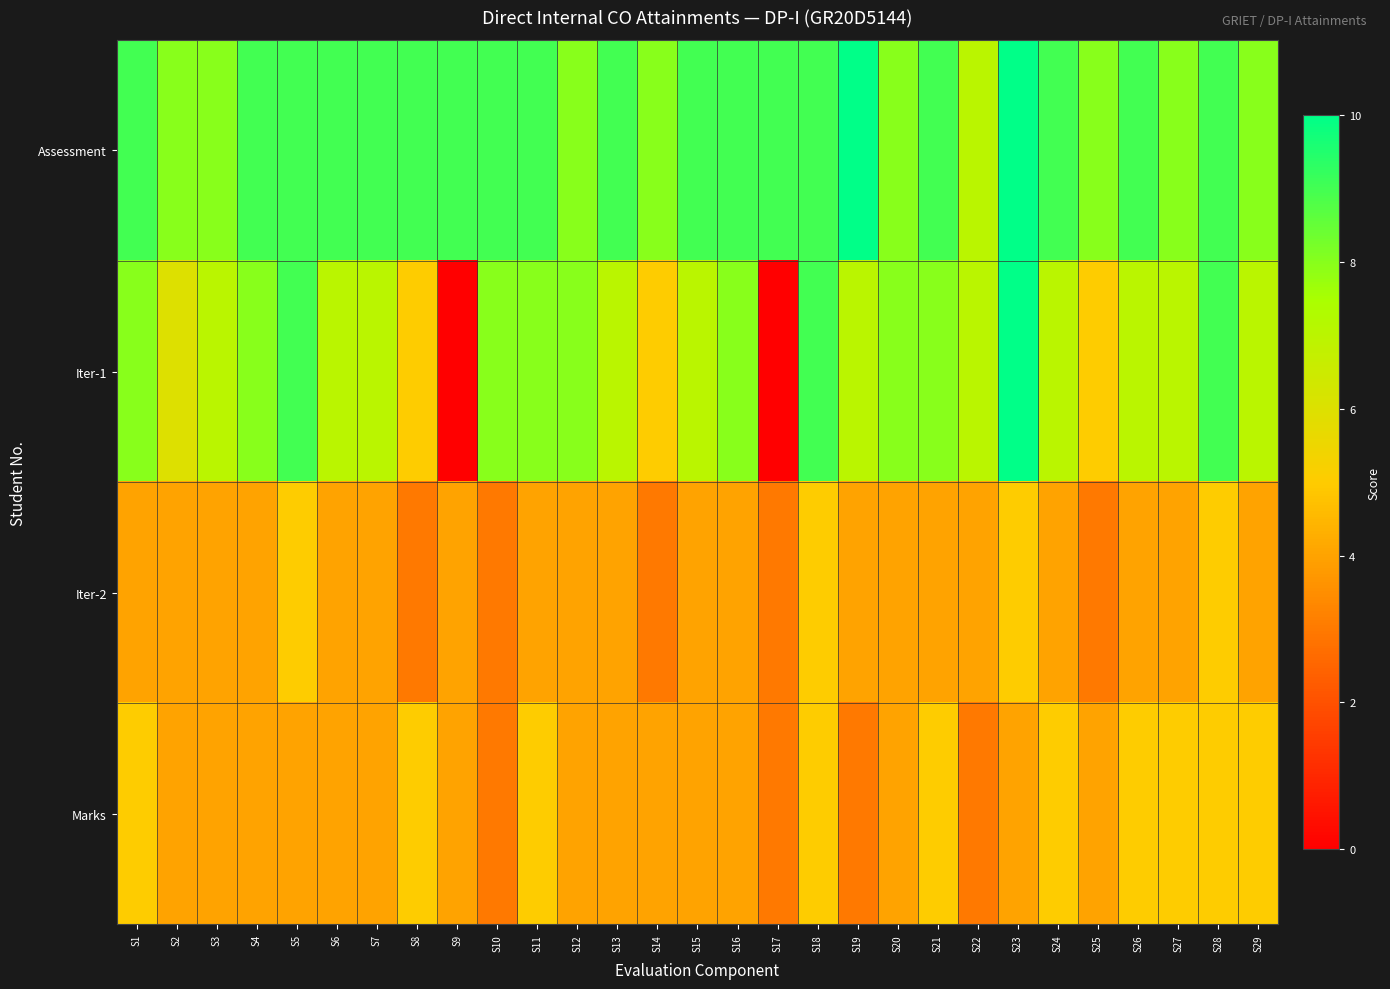

At which category does the chart reach its peak across all series?

S19